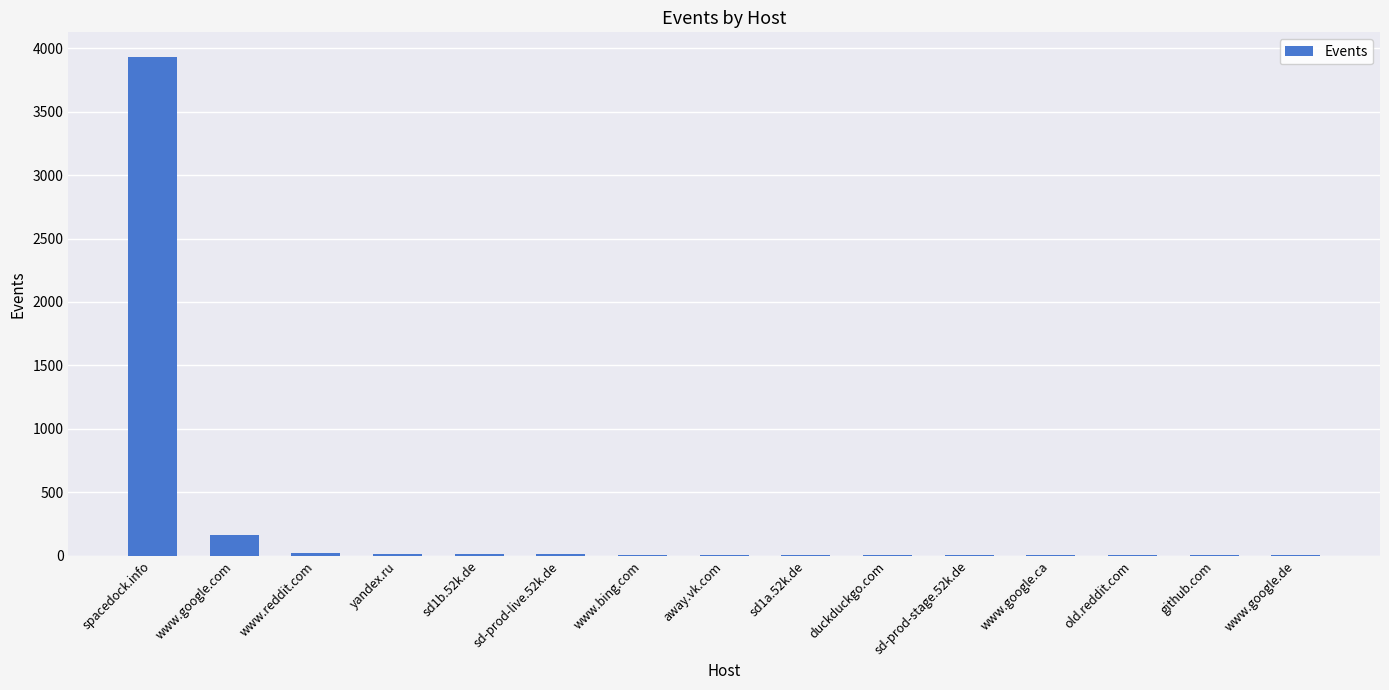

At which label is the value closest to 1965?

www.google.com